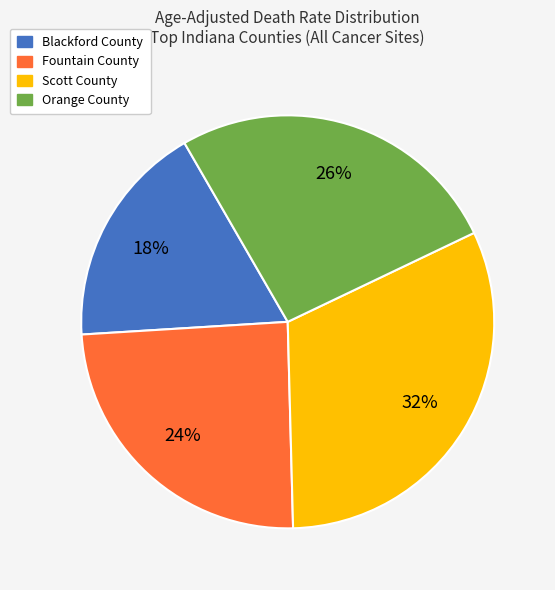

What percentage is the Blackford County slice, to the nearest percent?

18%